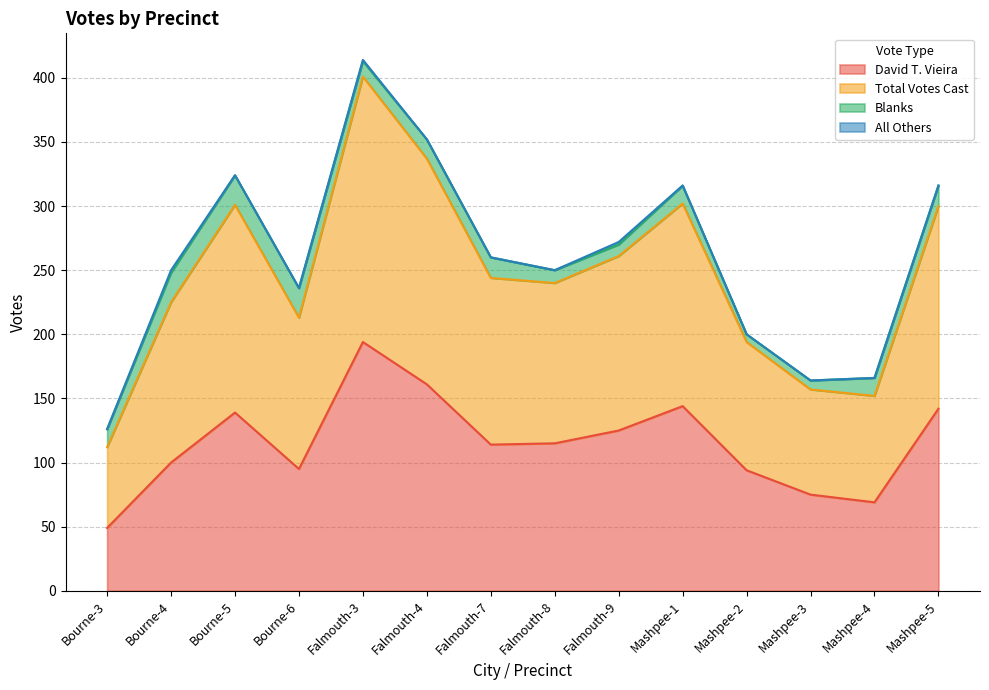

How many categories are shown in the chart?

14